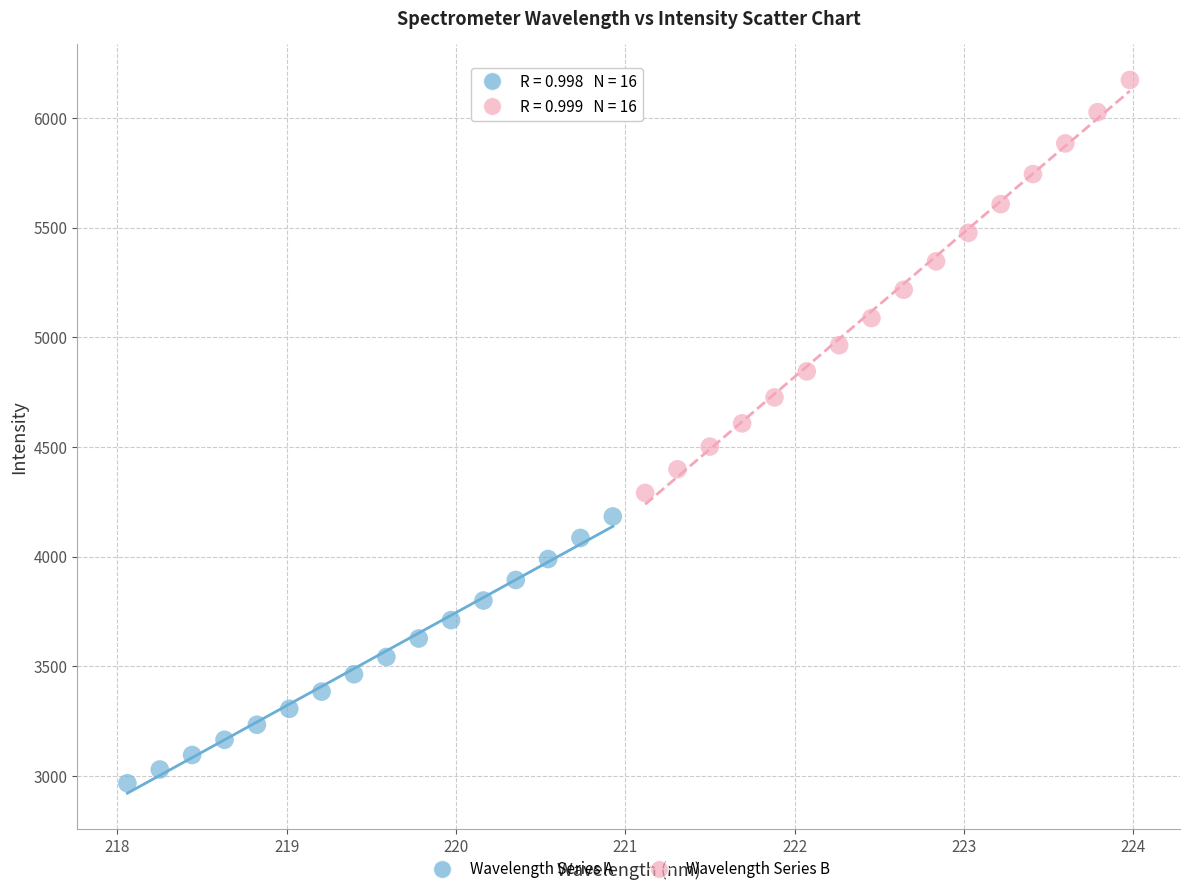

Which series has the widest spread of Y values?

Wavelength Series B